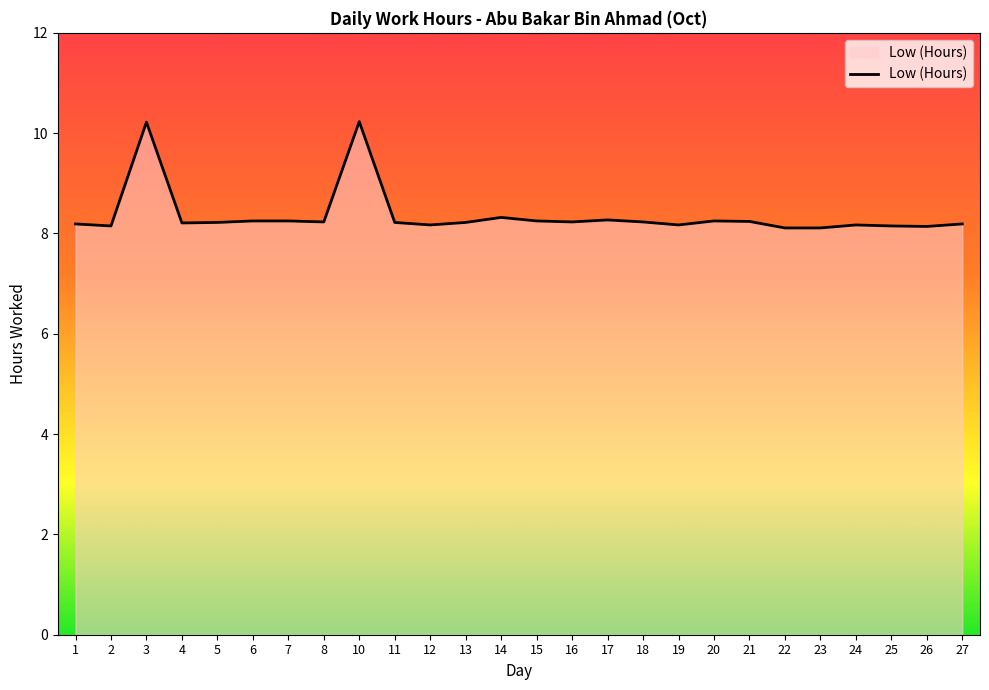

Is it true that the value at 2 is 12.1?

False